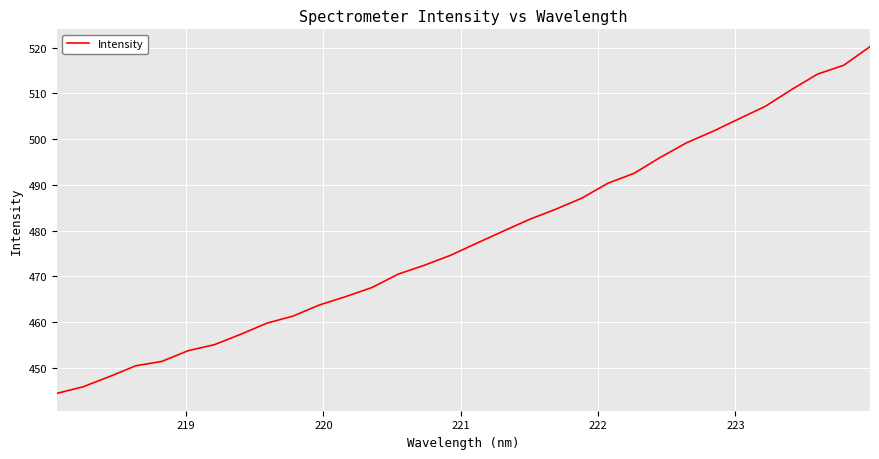

What is the smallest value displayed?

444.4